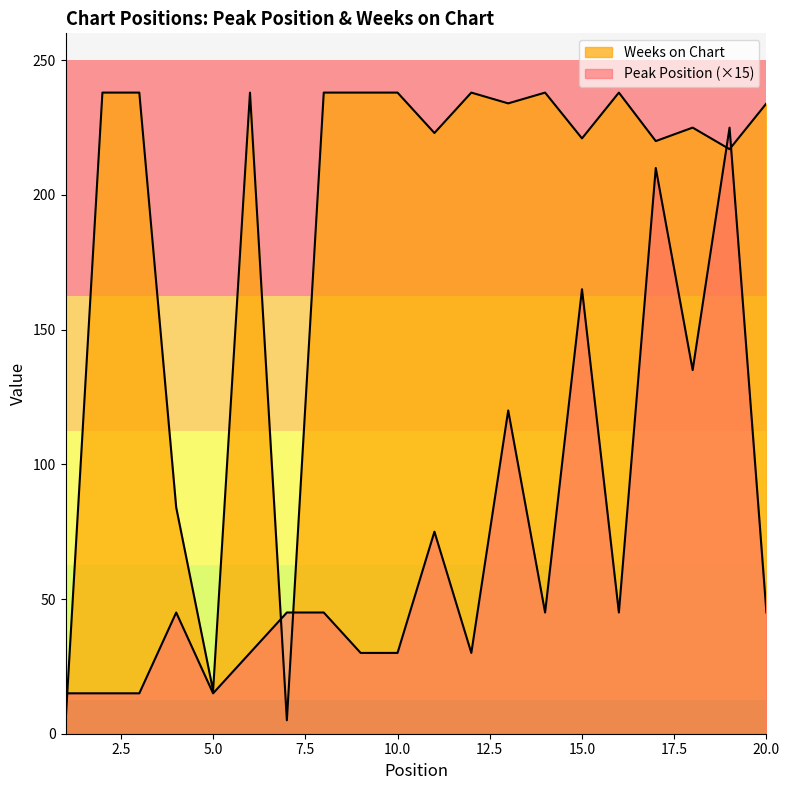

At which category is the sum across all series the highest?

19